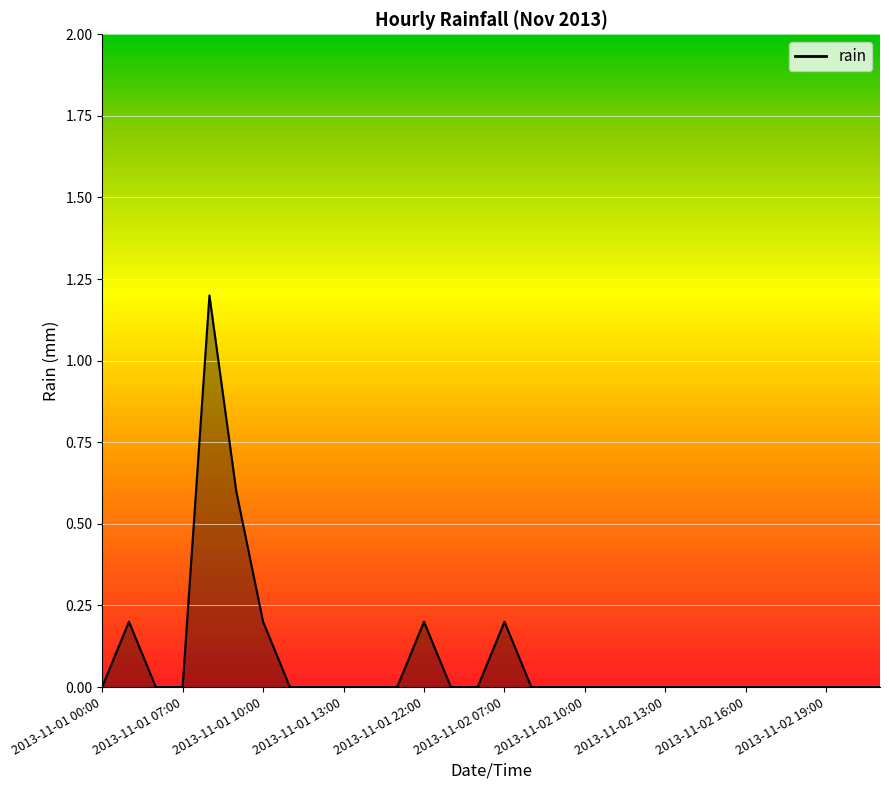

Reading right to left, what are all the values shown in this chart?

0.0	0.0	0.0	0.0	0.0	0.0	0.0	0.0	0.0	0.0	0.0	0.0	0.0	0.0	0.2	0.0	0.0	0.2	0.0	0.0	0.0	0.0	0.0	0.2	0.6	1.2	0.0	0.0	0.2	0.0